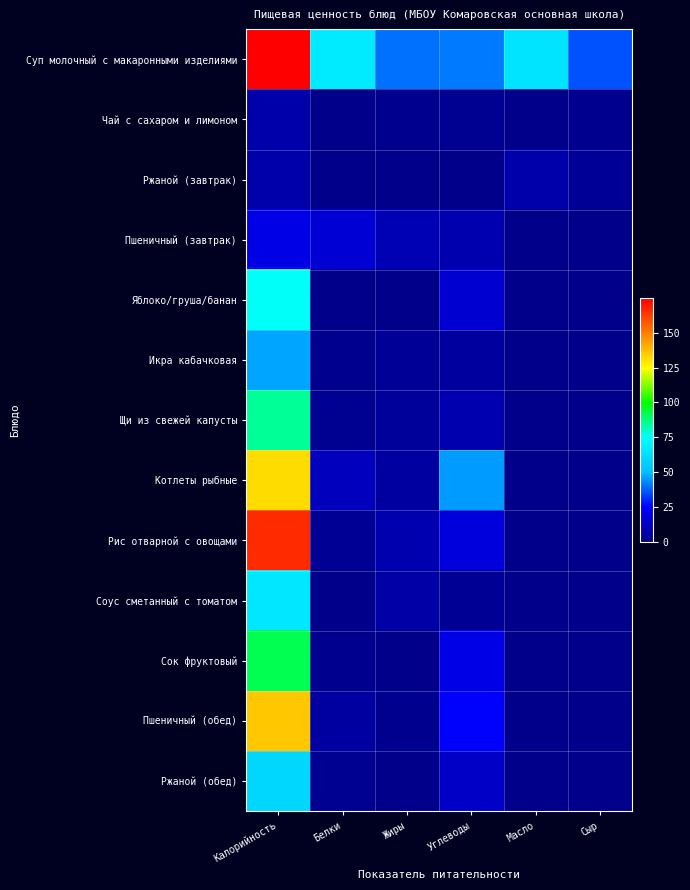

At which category is the sum across all series the highest?

Калорийность